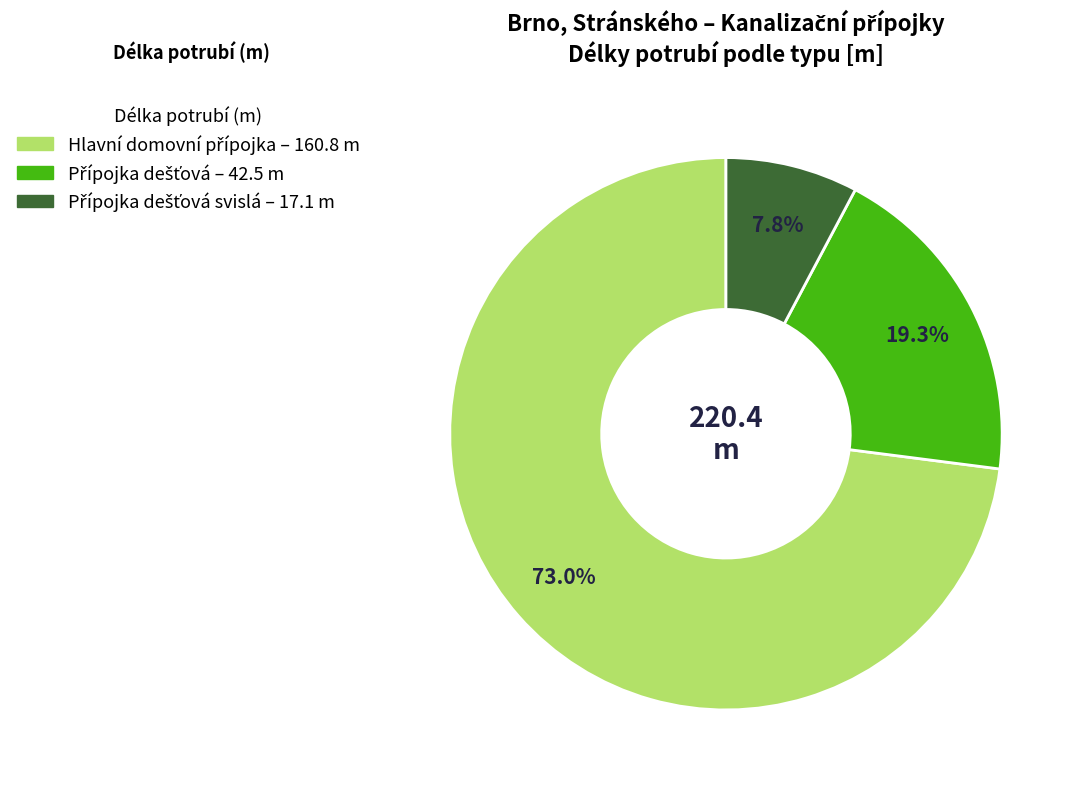

Does any single category account for the majority?

Yes